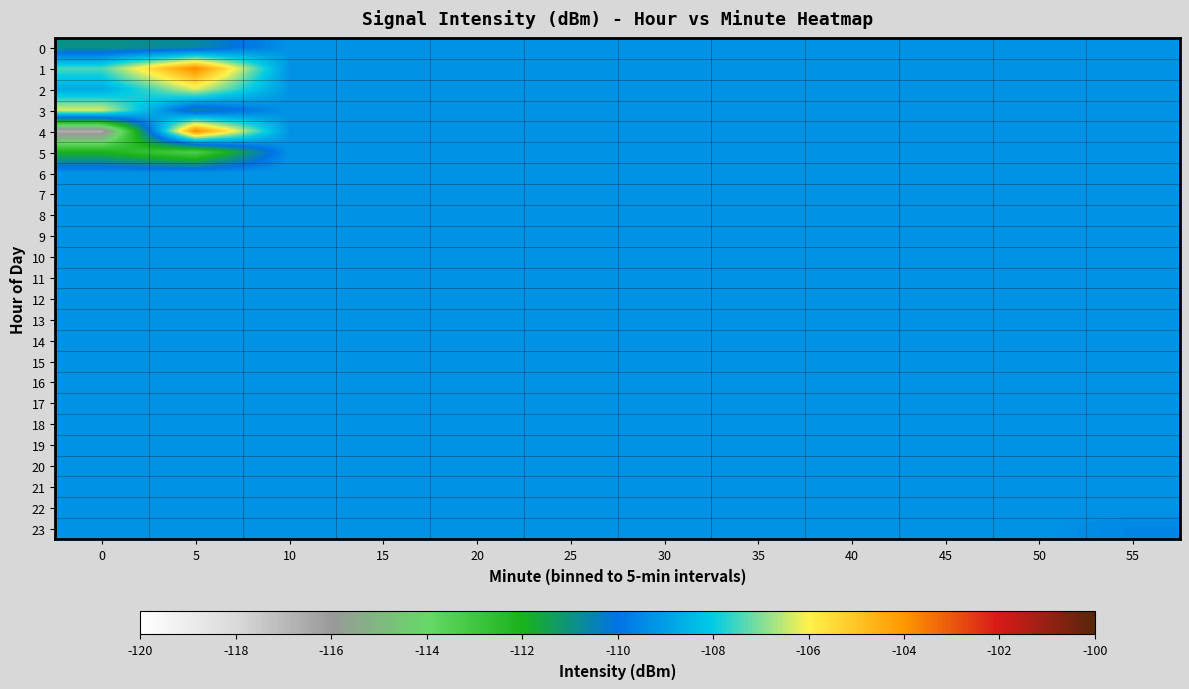

What is the total value across all series at 10?

-2622.0